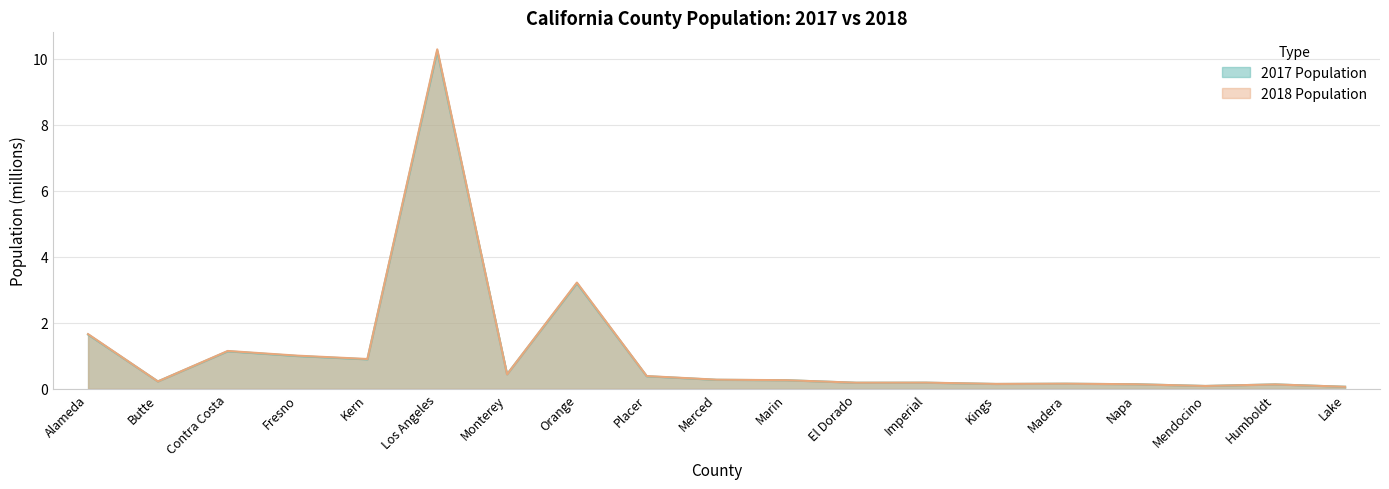

At which label does 2018 Population reach its minimum?

Lake